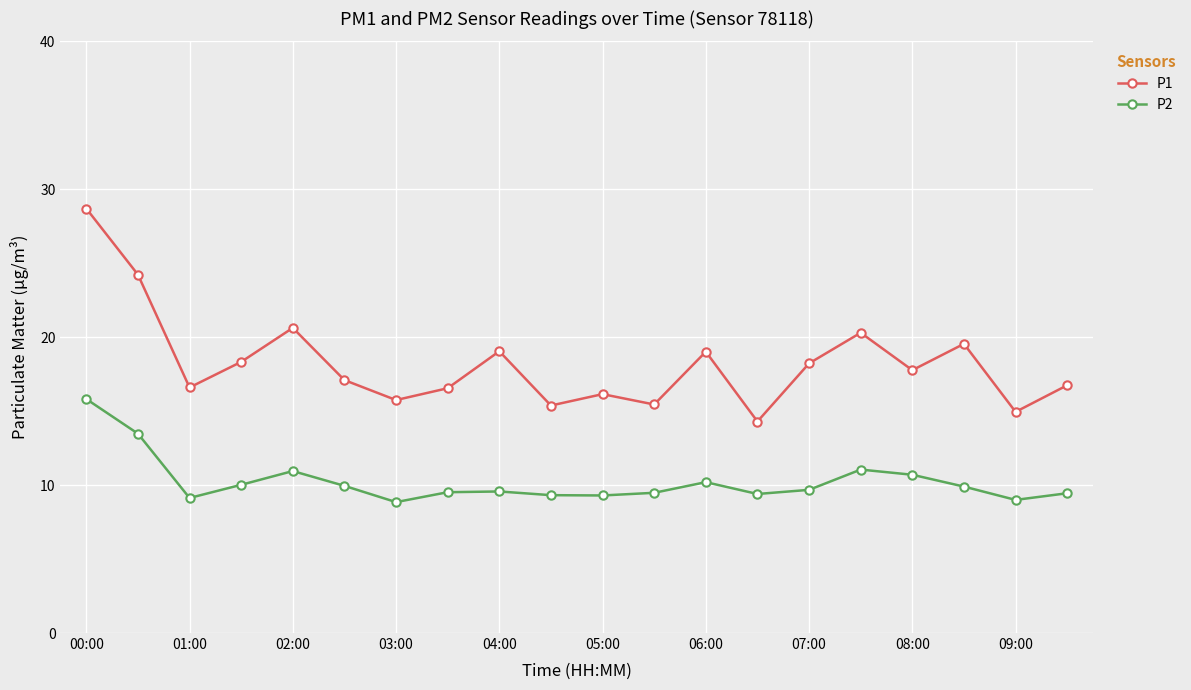

What are all the series names shown in the legend?

P1, P2